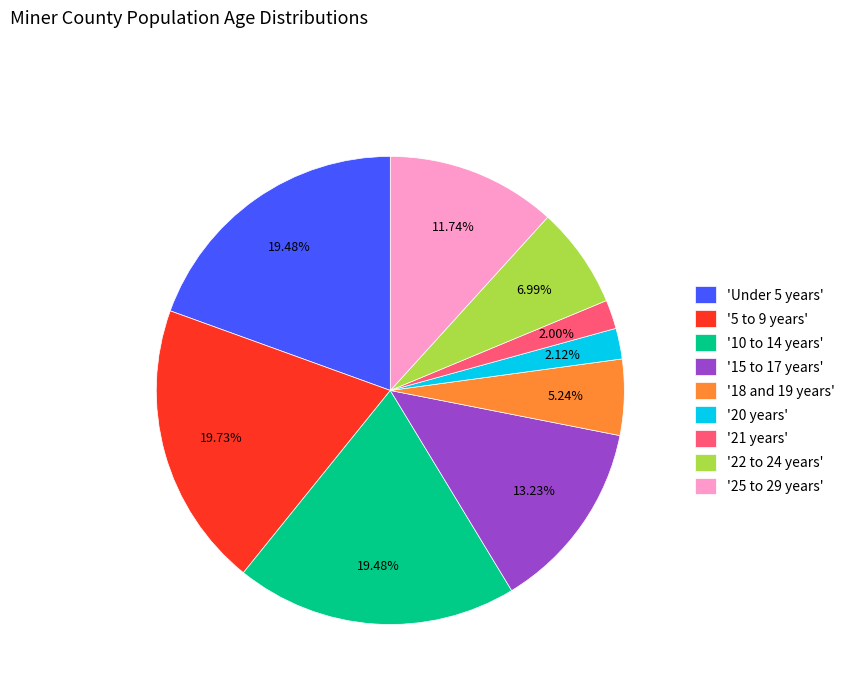

Do 'Under 5 years' and '20 years' together represent more than half of the pie?

No